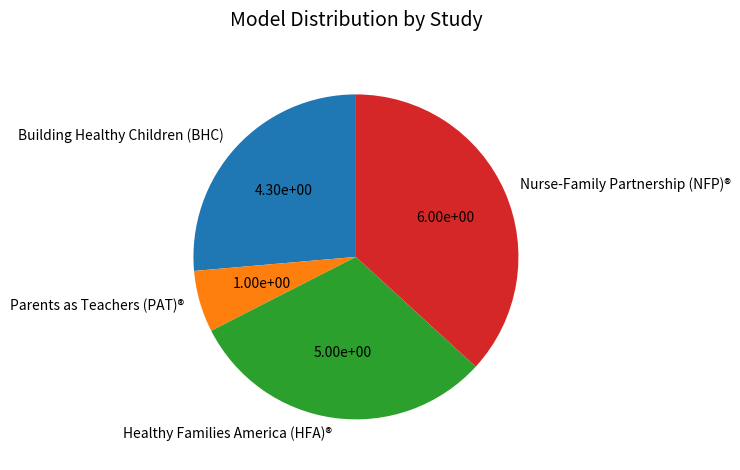

Is it true that Healthy Families America (HFA)® is 20% of the pie?

False